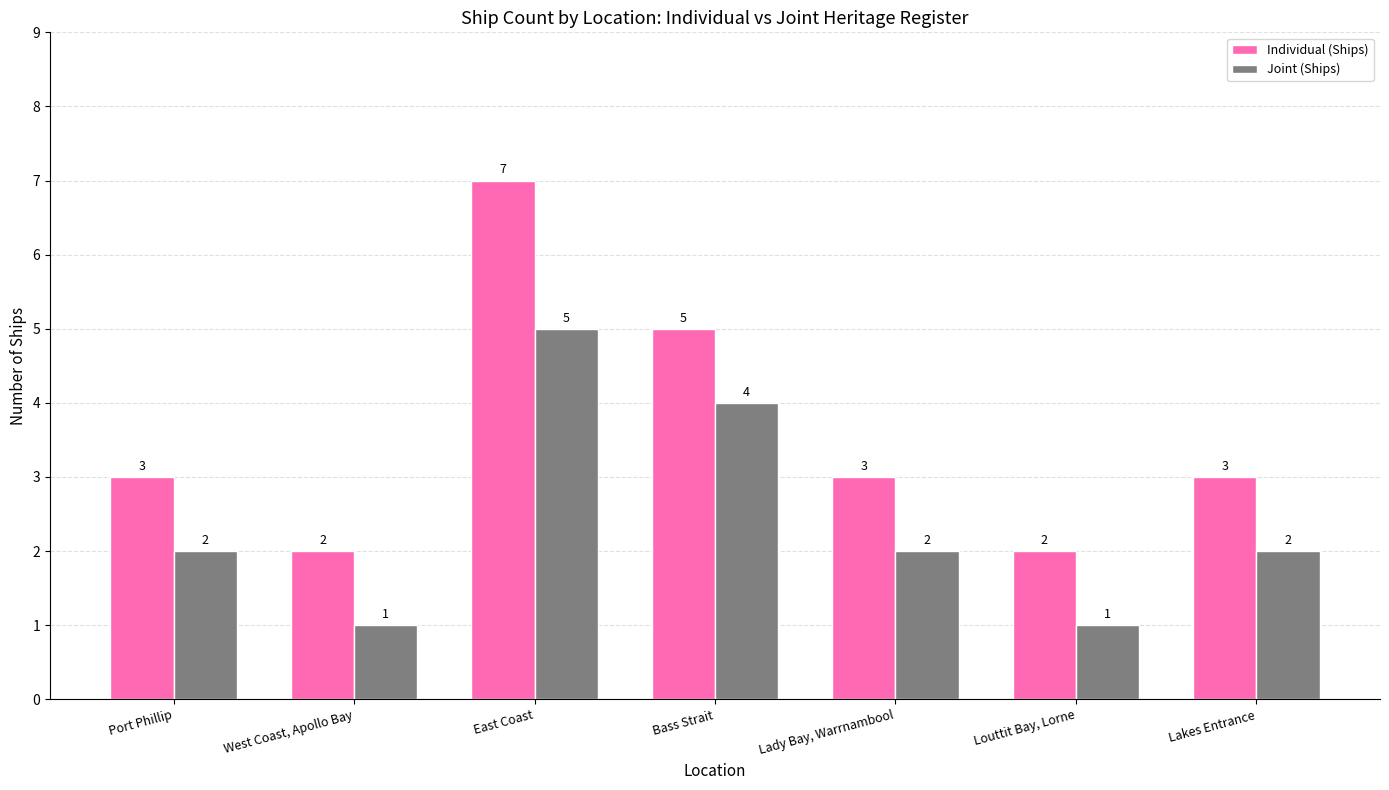

Rank the series at Lakes Entrance from highest to lowest value.

Individual (Ships), Joint (Ships)